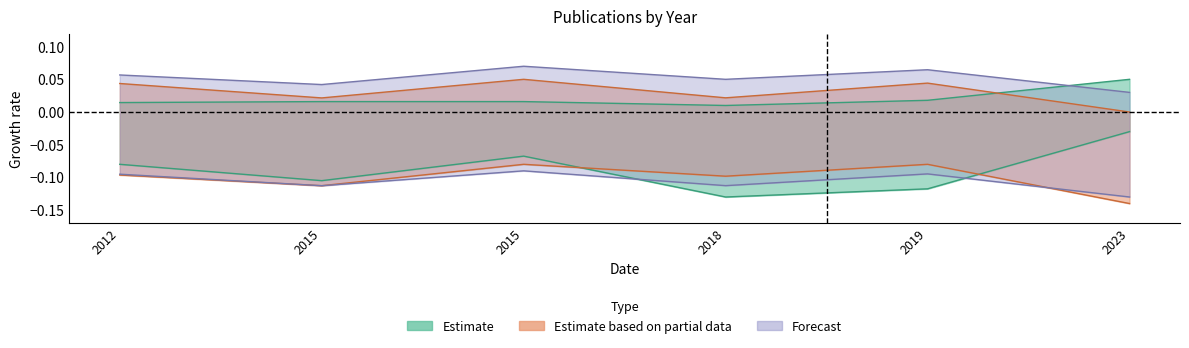

What is the total value across all series at 2015?

-0.3